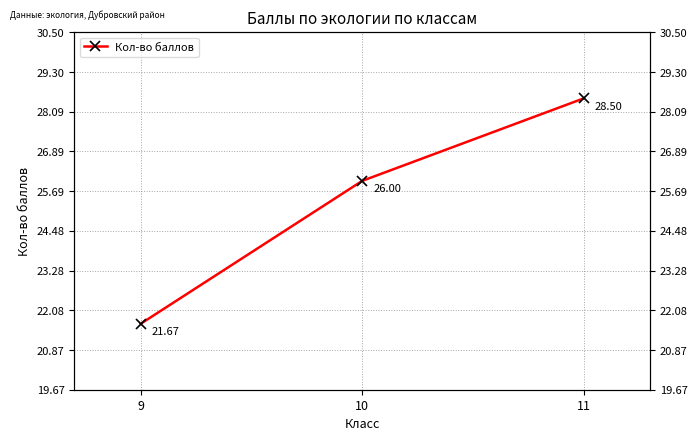

What is the difference between the maximum and minimum values?

6.8